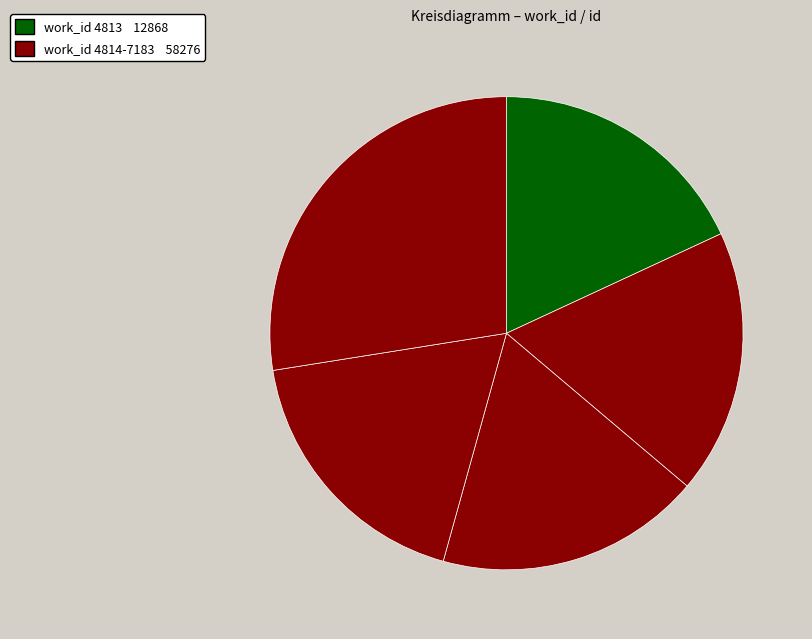

How many slices are in this pie chart?

5